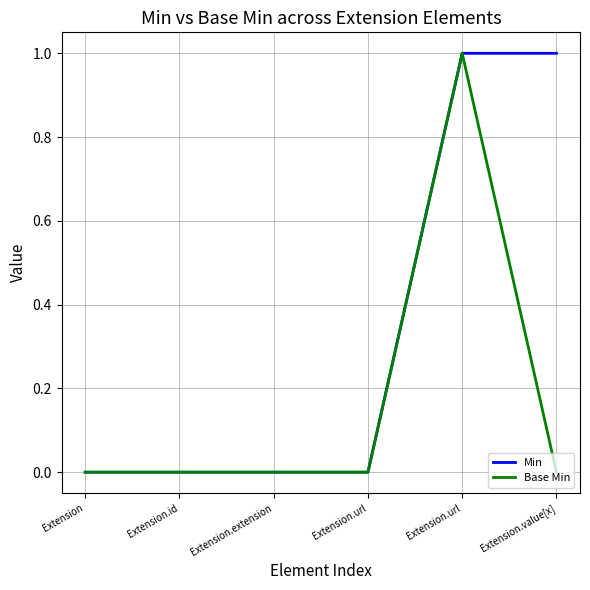

List the labels in order of Base Min value, smallest first.

Extension, Extension.id, Extension.extension, Extension.url, Extension.value[x], Extension.url